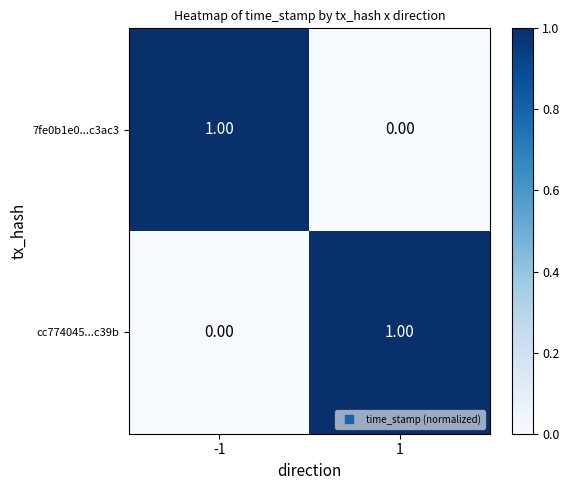

Is the value of 7fe0b1e0...c3ac3 at 1 greater than the value of cc774045...c39b at 1?

No